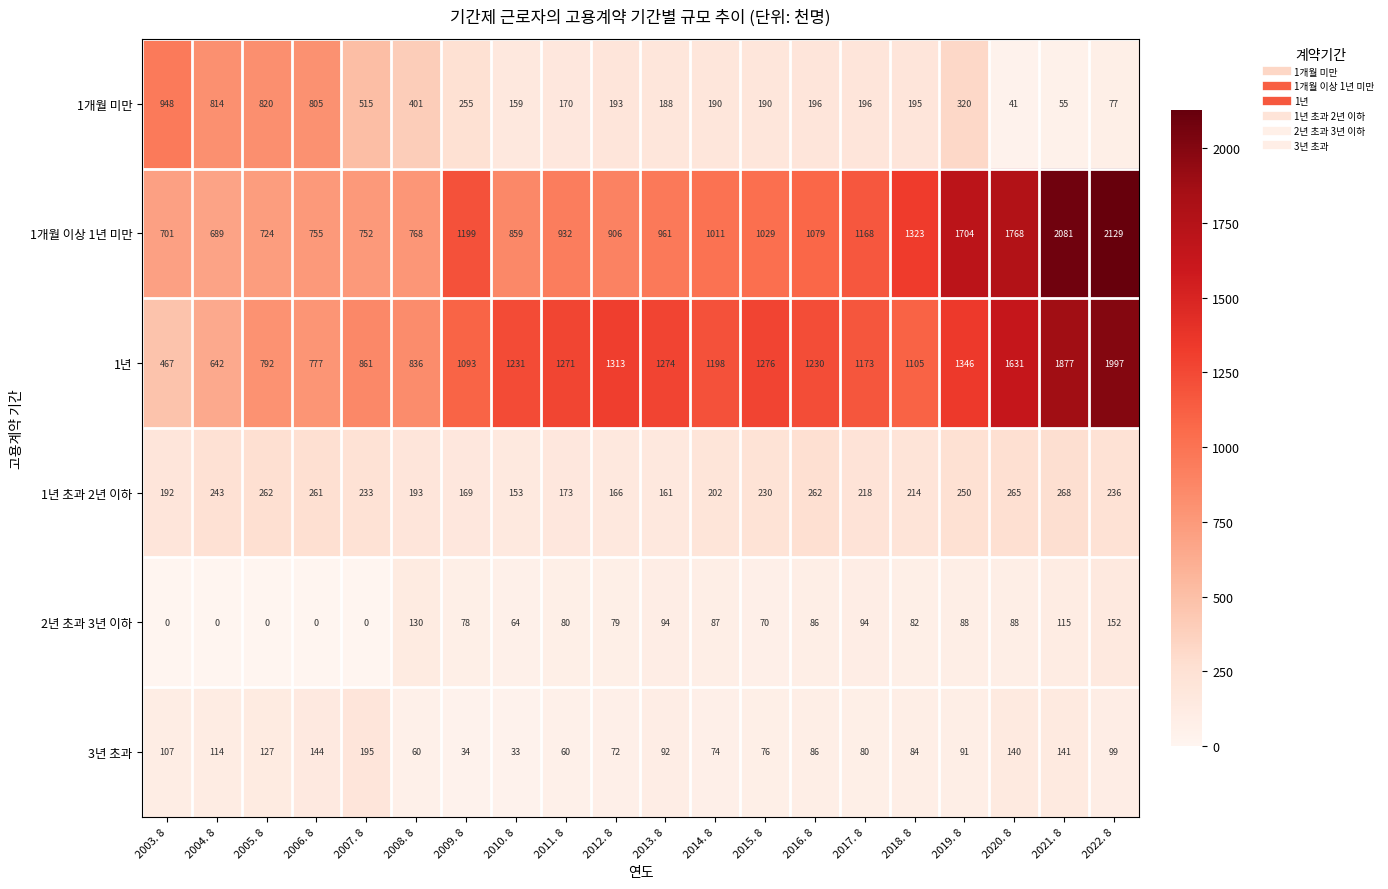

At which category is the sum across all series the highest?

2022. 8